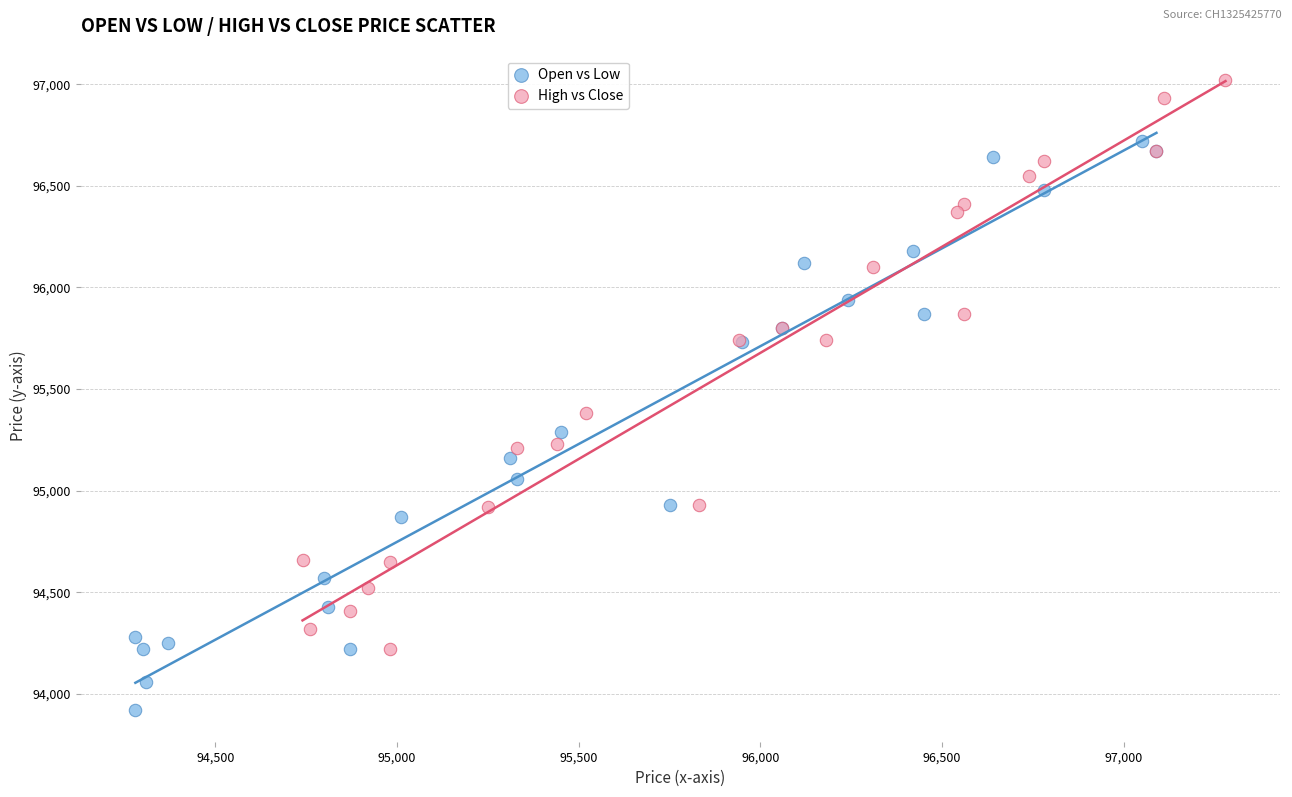

Which series contains the lowest Y value?

Open vs Low